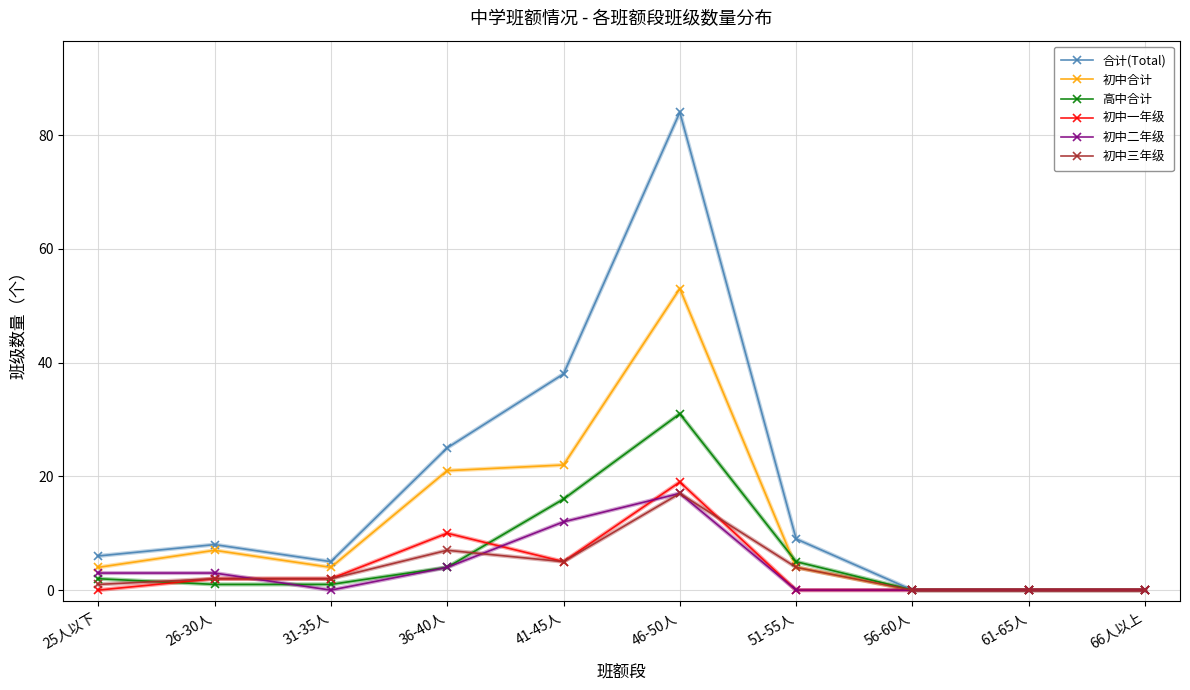

Where is the first local minimum for 初中二年级?

31-35人